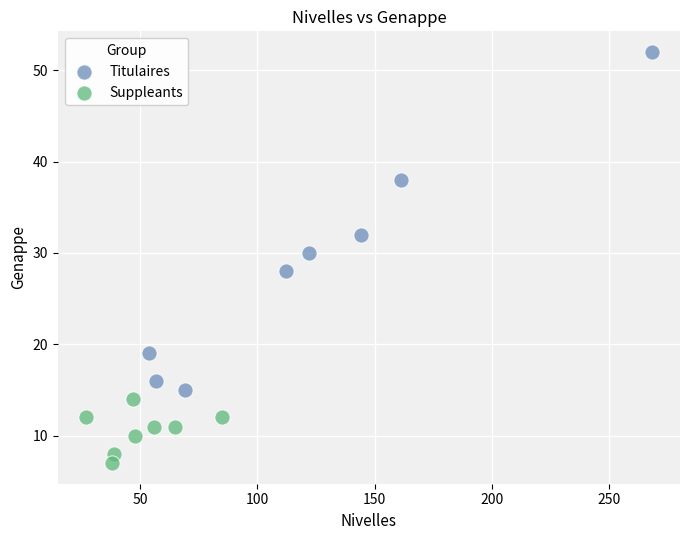

Which series reaches the maximum Y coordinate?

Titulaires